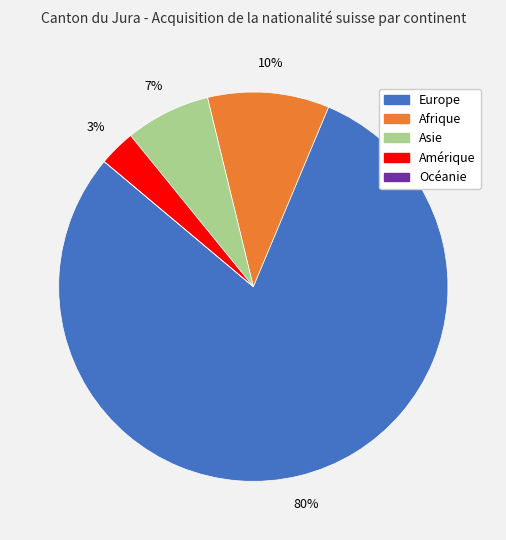

Is there a majority slice in this chart?

Yes